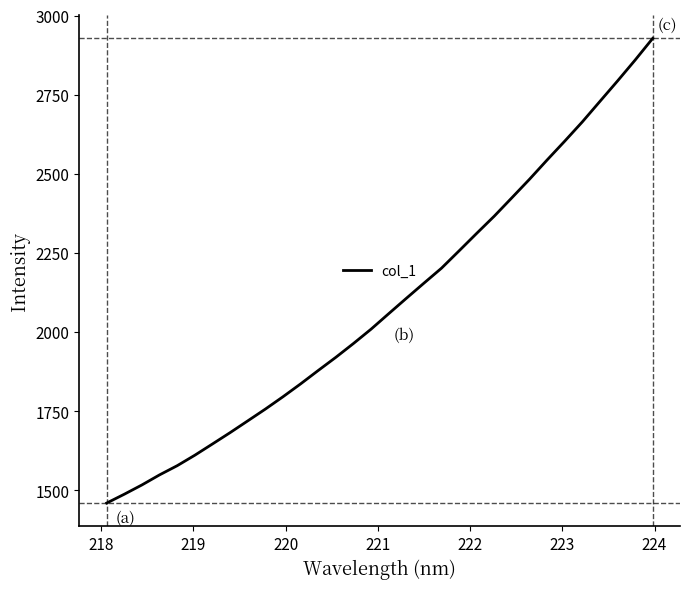

Count the number of values greater than 2057.

16